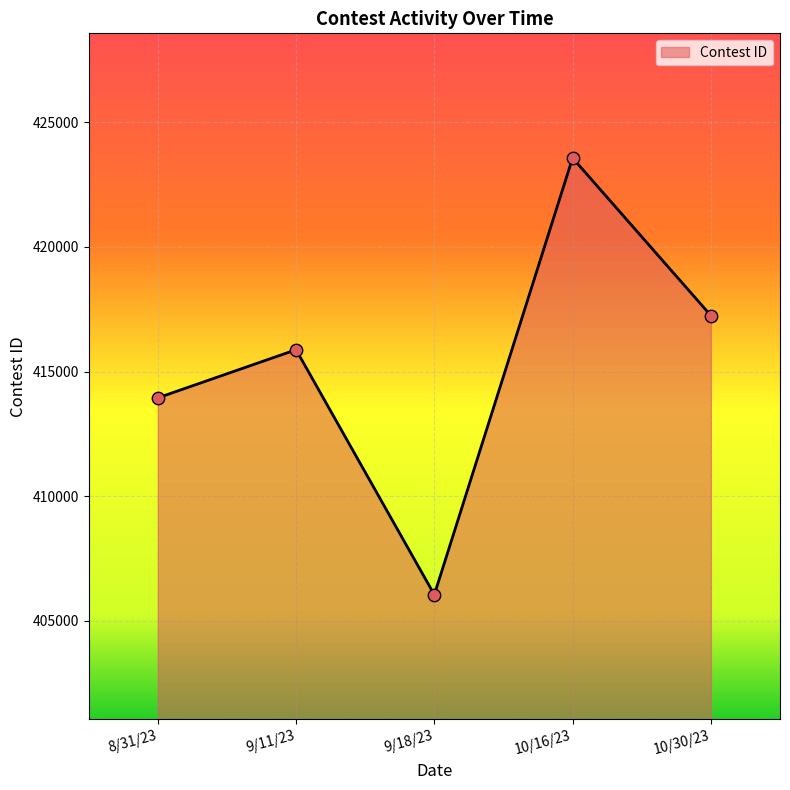

What is the ratio of the value at 10/16/23 to the value at 8/31/23?

1.0